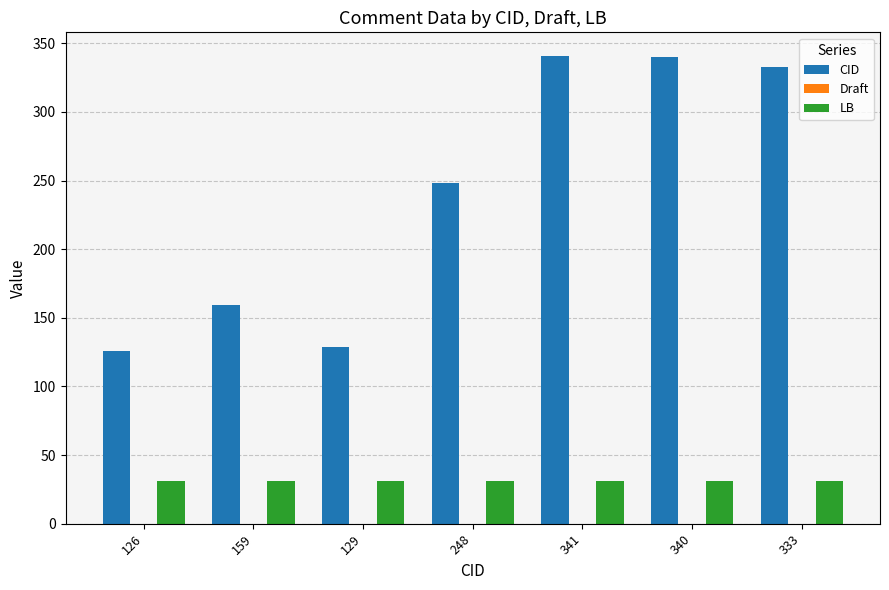

What is the highest value of the CID series?

341.0